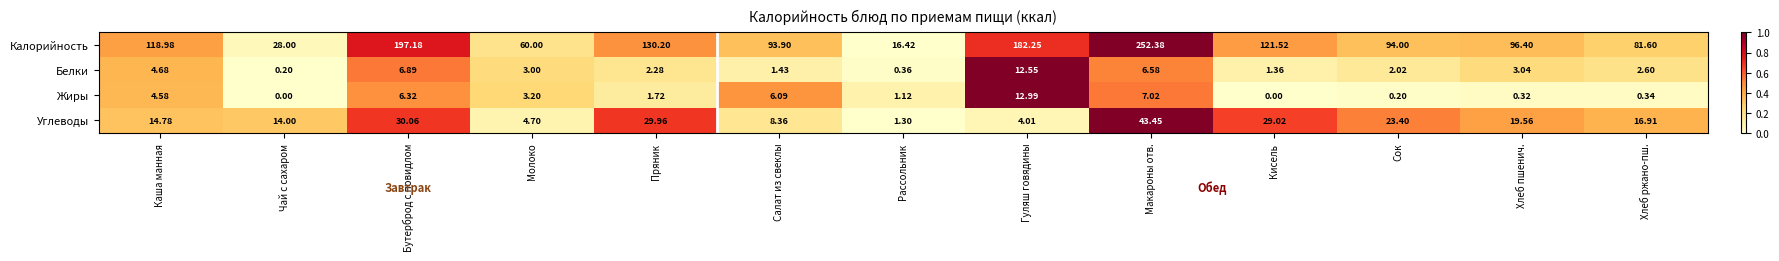

Which category has the lowest value in the Белки series?

Чай с сахаром